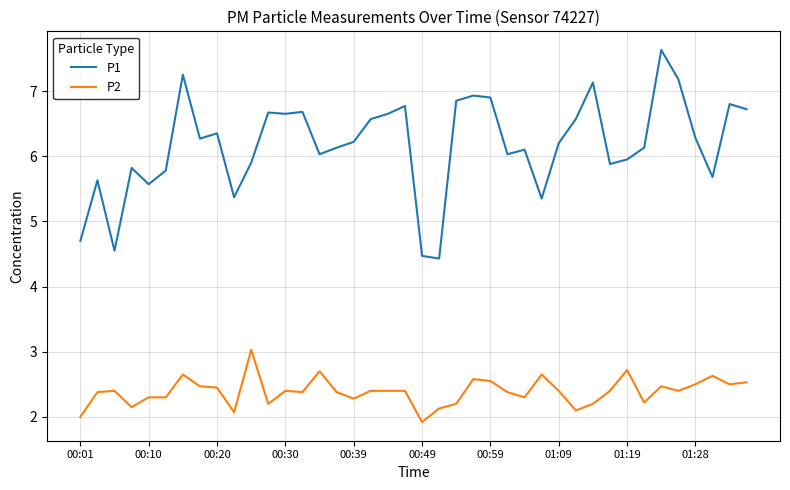

True or false: P1 and P2 intersect in this chart.

False